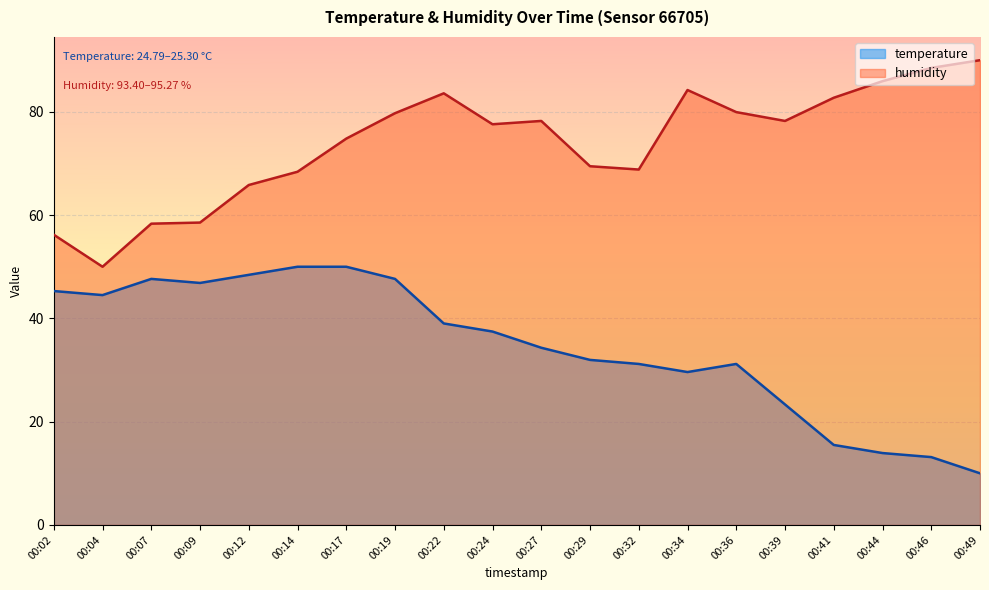

Is the value of humidity at 00:22 greater than the value of temperature at 00:44?

Yes